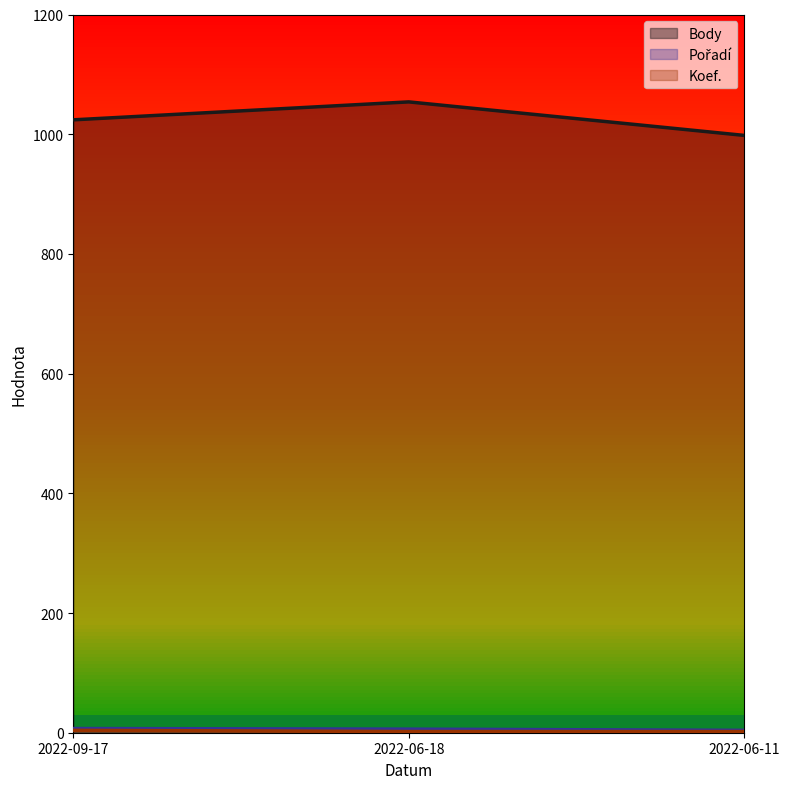

At which category is the sum across all series the highest?

2022-06-18